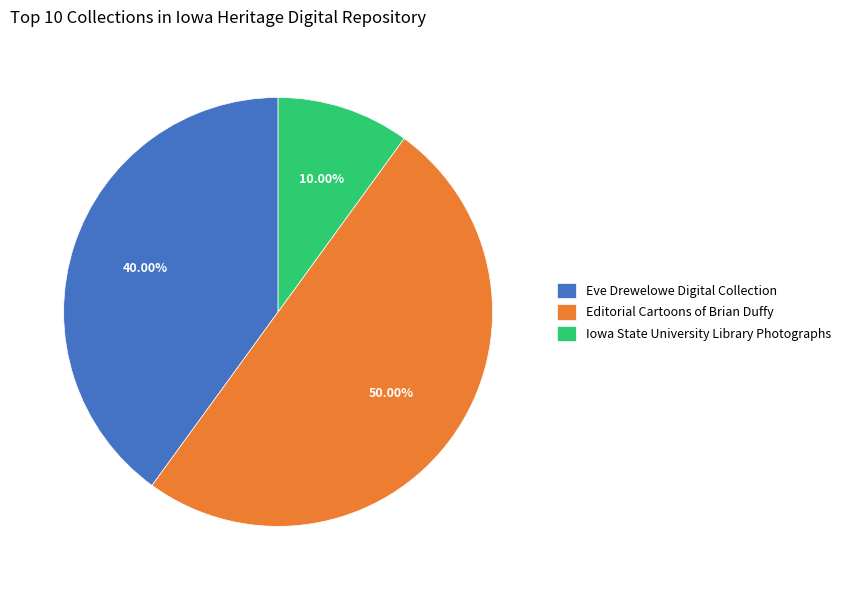

How many slices are in this pie chart?

3